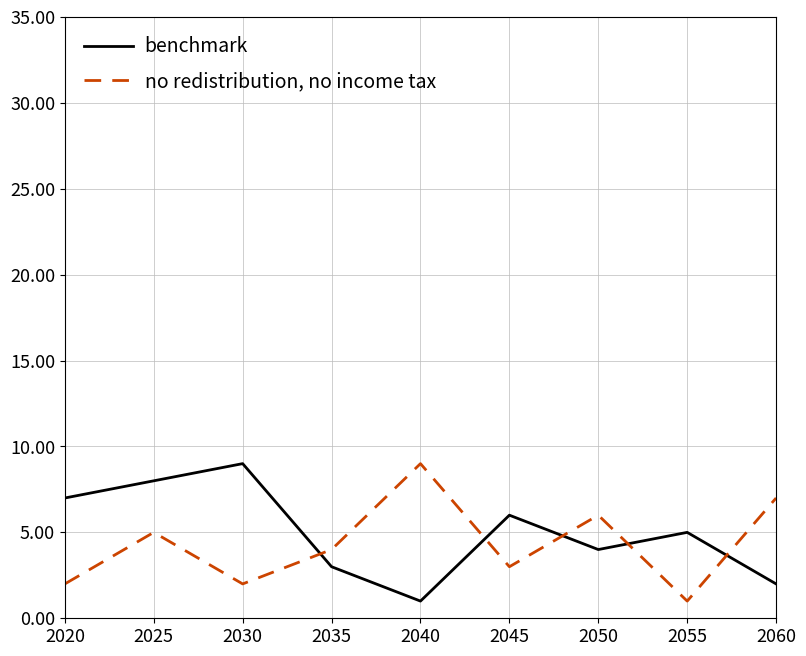

Where does the benchmark series first go above 5?

2020